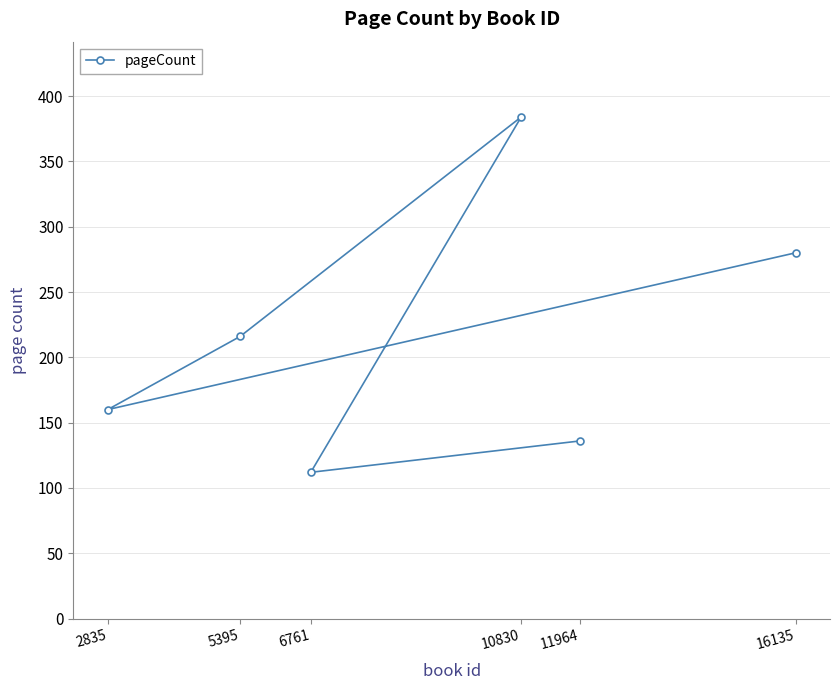

List the labels in order of value, smallest first.

6761, 11964, 2835, 5395, 16135, 10830